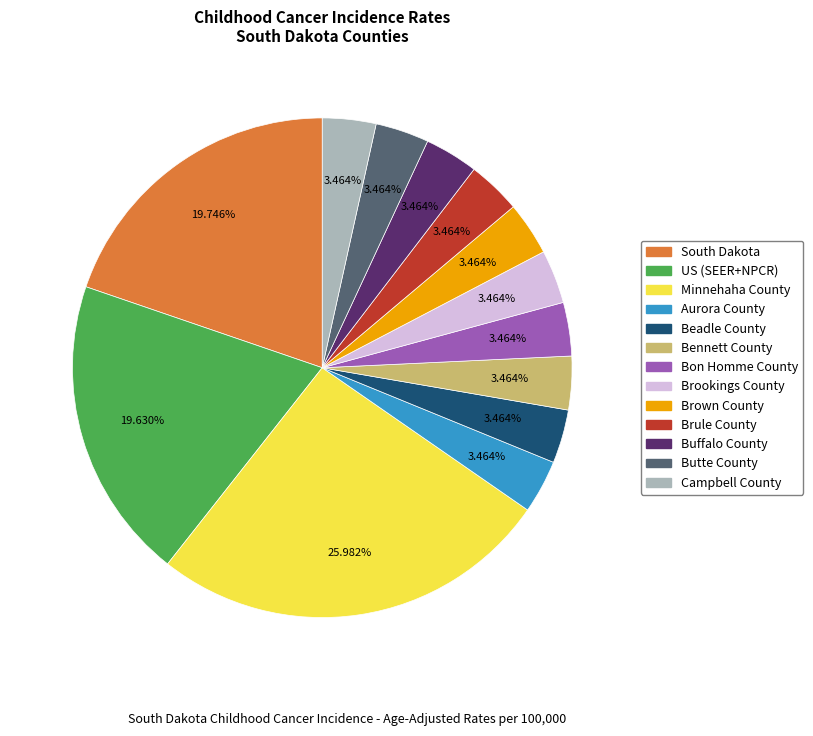

What portion of the pie excludes Butte County?

96.5%